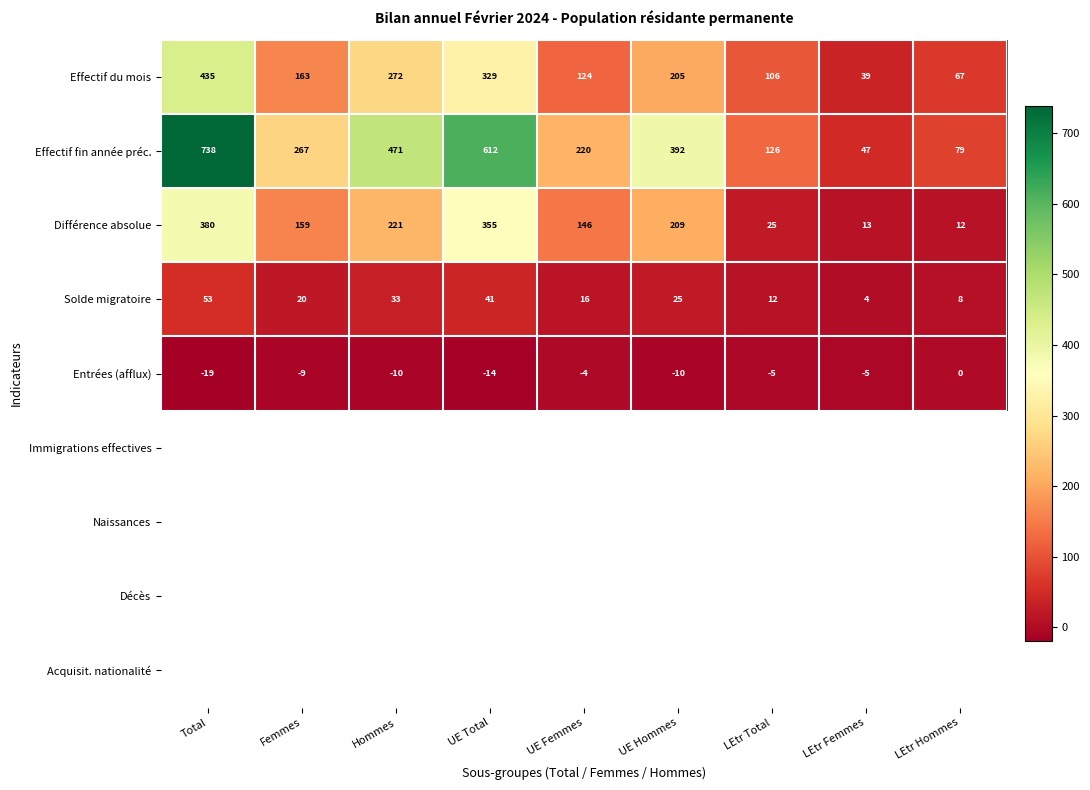

What is the sum of all Solde migratoire values?

212